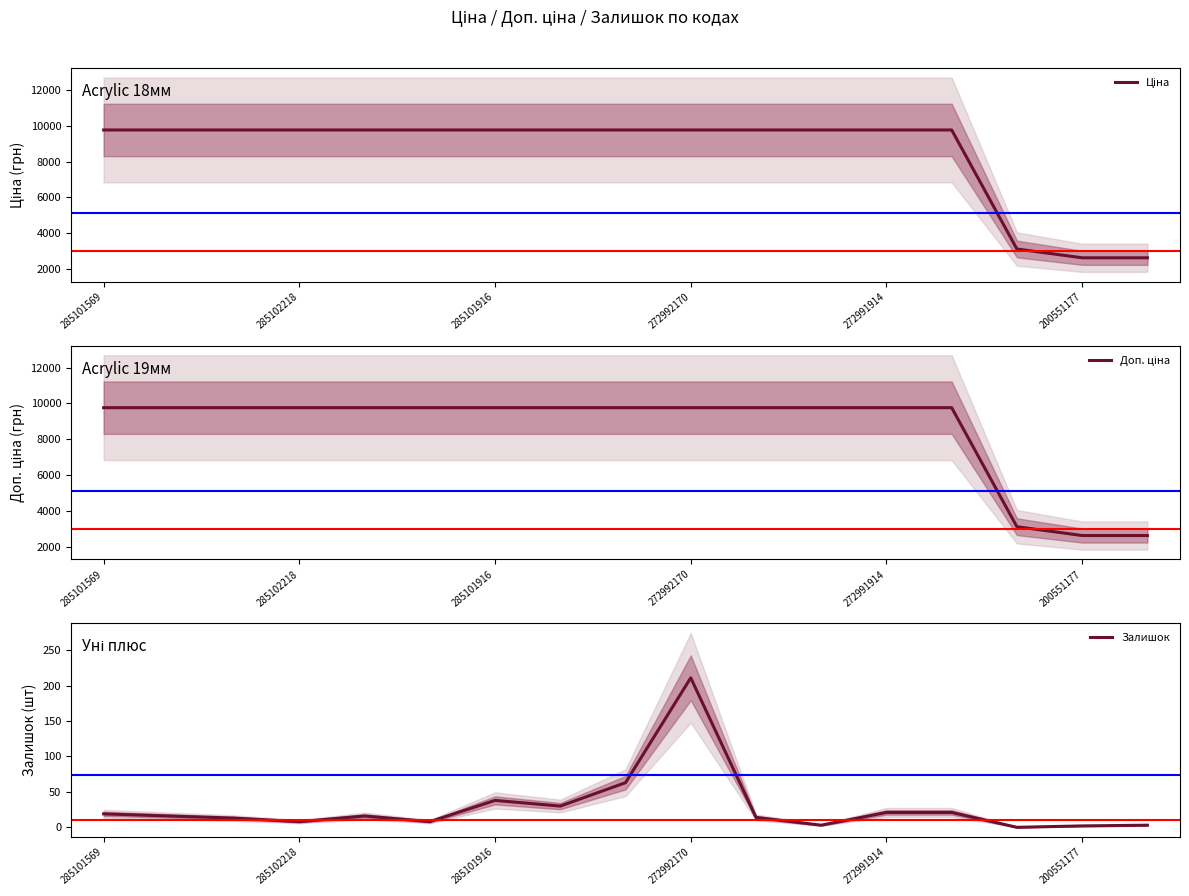

What is the maximum value for Залишок?

211